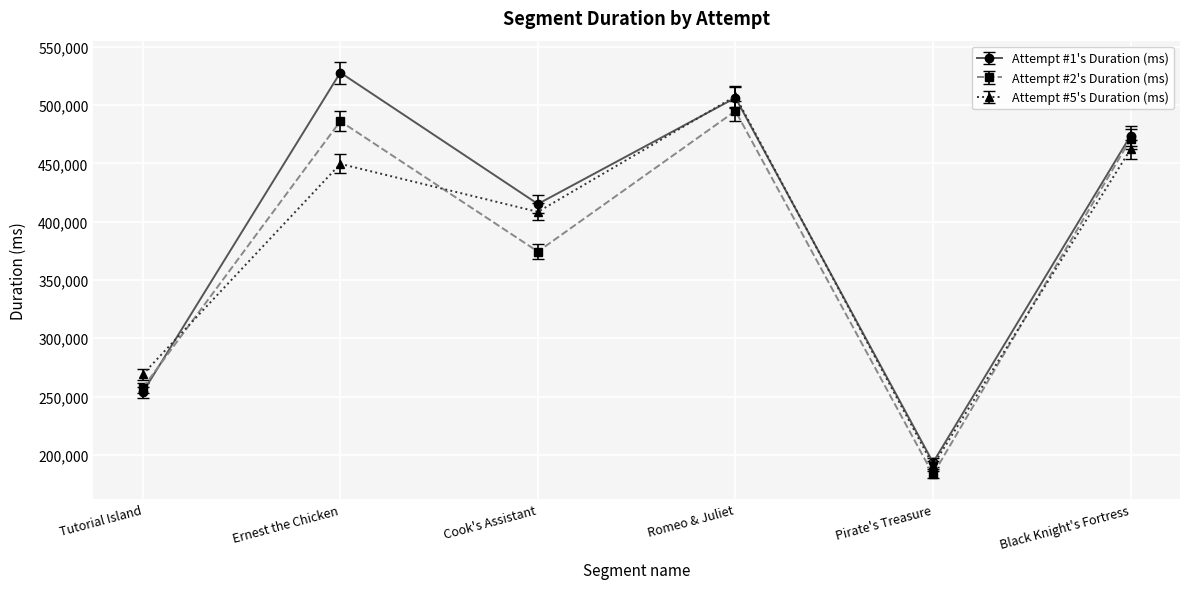

In Attempt #1's Duration (ms), how many points are lower than both neighbors (excluding endpoints)?

2